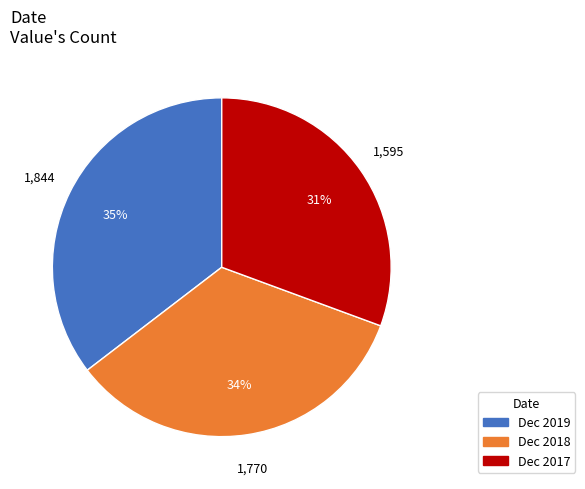

Between Dec 2019 and Dec 2018, which is larger?

Dec 2019